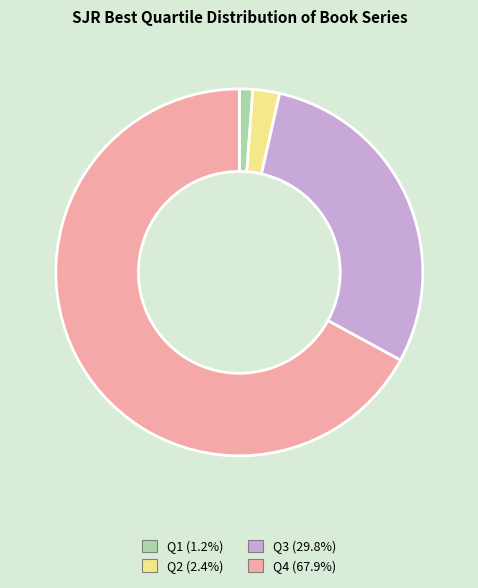

Combined, do Q2 and Q3 account for over 50%?

No